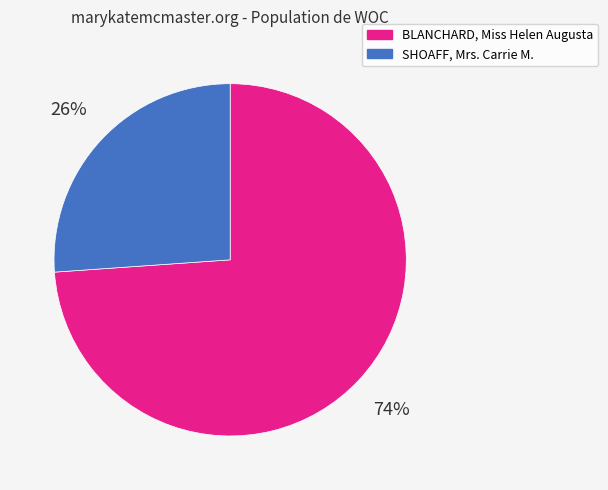

Is there any slice that represents more than half of the pie?

Yes